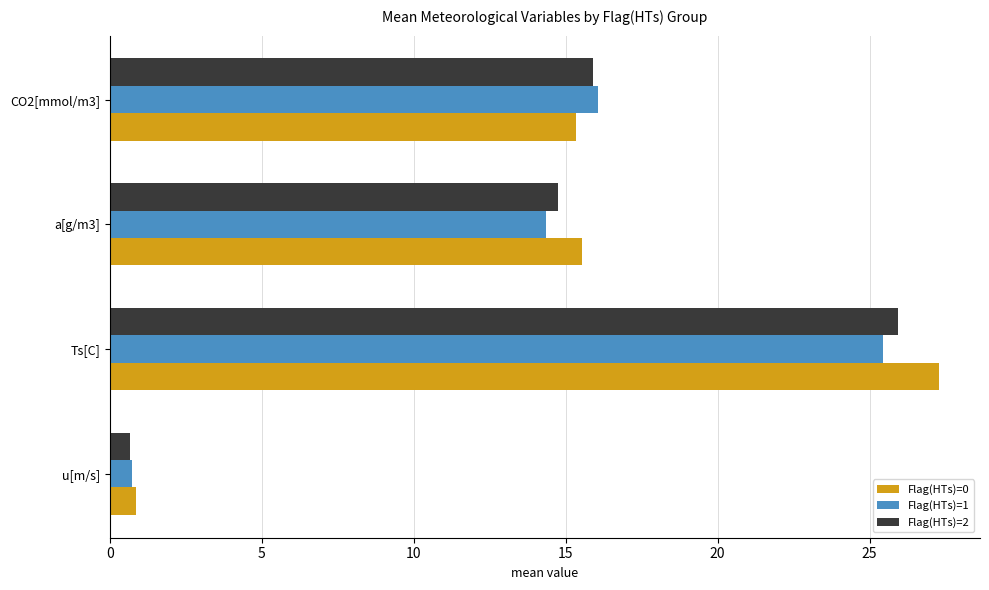

What is the smallest value displayed?

0.7